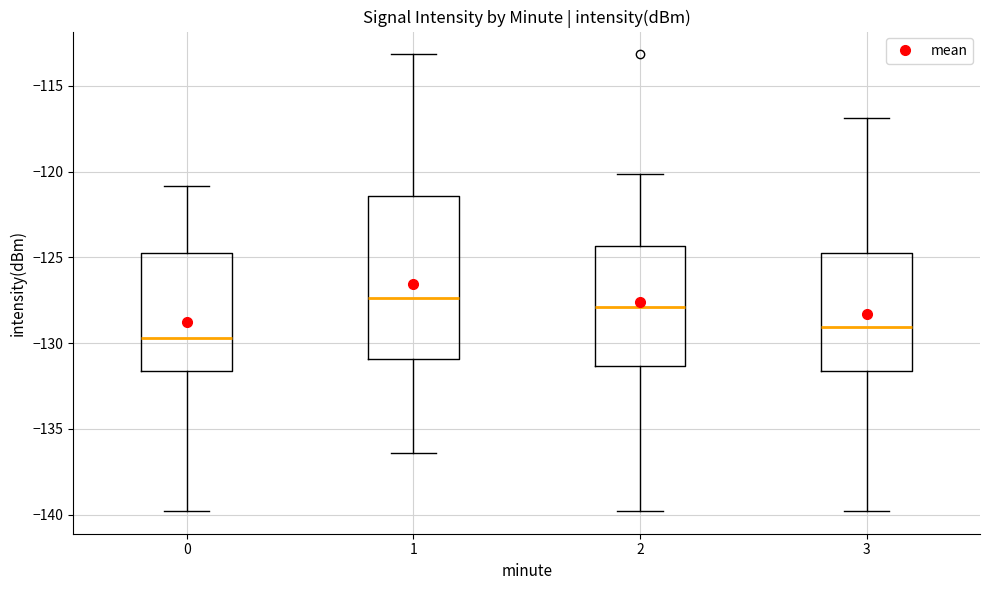

Reading left to right, transcribe this box plot: for each box, give where its median line is, the range the box spans, and where its two whiskers end, as read against the y-axis. The values are not printed on the chart, so give them approximately, as read against the axis.

0: median -129.5, box -131.5 to -125.0, whiskers -140.0 to -121.0
1: median -127.5, box -131.0 to -121.5, whiskers -136.5 to -113.0
2: median -128.0, box -131.5 to -124.5, whiskers -140.0 to -120.0
3: median -129.0, box -131.5 to -125.0, whiskers -140.0 to -117.0